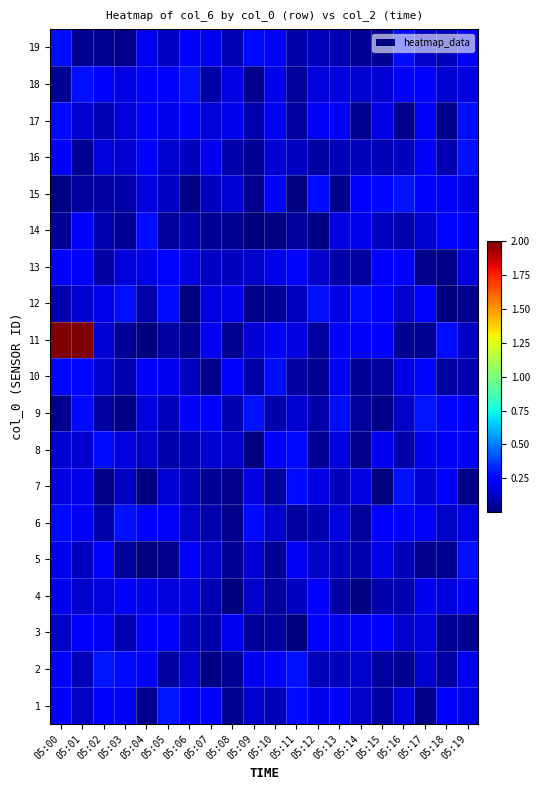

Reading left to right, extract all data points from this chart.

1: 05:00=0.2	05:01=0.1	05:02=0.3	05:03=0.2	05:04=0.0	05:05=0.3	05:06=0.2	05:07=0.2	05:08=0.0	05:09=0.1	05:10=0.1	05:11=0.3	05:12=0.2	05:13=0.2	05:14=0.1	05:15=0.1	05:16=0.2	05:17=0.0	05:18=0.2	05:19=0.2
2: 05:00=0.2	05:01=0.1	05:02=0.3	05:03=0.3	05:04=0.2	05:05=0.1	05:06=0.1	05:07=0.0	05:08=0.0	05:09=0.2	05:10=0.2	05:11=0.3	05:12=0.1	05:13=0.1	05:14=0.1	05:15=0.1	05:16=0.0	05:17=0.1	05:18=0.1	05:19=0.2
3: 05:00=0.1	05:01=0.2	05:02=0.2	05:03=0.1	05:04=0.2	05:05=0.2	05:06=0.1	05:07=0.1	05:08=0.2	05:09=0.0	05:10=0.1	05:11=0.0	05:12=0.2	05:13=0.2	05:14=0.2	05:15=0.2	05:16=0.1	05:17=0.2	05:18=0.0	05:19=0.0
4: 05:00=0.2	05:01=0.1	05:02=0.2	05:03=0.2	05:04=0.2	05:05=0.2	05:06=0.2	05:07=0.1	05:08=0.0	05:09=0.1	05:10=0.1	05:11=0.1	05:12=0.3	05:13=0.1	05:14=0.0	05:15=0.1	05:16=0.1	05:17=0.2	05:18=0.2	05:19=0.2
5: 05:00=0.2	05:01=0.1	05:02=0.2	05:03=0.1	05:04=0.0	05:05=0.0	05:06=0.2	05:07=0.1	05:08=0.0	05:09=0.2	05:10=0.0	05:11=0.2	05:12=0.1	05:13=0.1	05:14=0.1	05:15=0.2	05:16=0.1	05:17=0.0	05:18=0.0	05:19=0.3
6: 05:00=0.3	05:01=0.2	05:02=0.1	05:03=0.3	05:04=0.2	05:05=0.2	05:06=0.1	05:07=0.1	05:08=0.0	05:09=0.3	05:10=0.1	05:11=0.1	05:12=0.1	05:13=0.2	05:14=0.1	05:15=0.3	05:16=0.2	05:17=0.2	05:18=0.1	05:19=0.2
7: 05:00=0.2	05:01=0.2	05:02=0.0	05:03=0.1	05:04=0.0	05:05=0.1	05:06=0.1	05:07=0.0	05:08=0.0	05:09=0.2	05:10=0.1	05:11=0.3	05:12=0.2	05:13=0.1	05:14=0.2	05:15=0.0	05:16=0.3	05:17=0.1	05:18=0.2	05:19=0.0
8: 05:00=0.1	05:01=0.1	05:02=0.3	05:03=0.2	05:04=0.1	05:05=0.1	05:06=0.1	05:07=0.2	05:08=0.1	05:09=0.0	05:10=0.2	05:11=0.3	05:12=0.0	05:13=0.2	05:14=0.0	05:15=0.2	05:16=0.1	05:17=0.2	05:18=0.2	05:19=0.2
9: 05:00=0.0	05:01=0.3	05:02=0.1	05:03=0.0	05:04=0.2	05:05=0.1	05:06=0.2	05:07=0.2	05:08=0.1	05:09=0.3	05:10=0.1	05:11=0.2	05:12=0.1	05:13=0.3	05:14=0.0	05:15=0.0	05:16=0.1	05:17=0.3	05:18=0.3	05:19=0.2
10: 05:00=0.3	05:01=0.3	05:02=0.2	05:03=0.1	05:04=0.2	05:05=0.2	05:06=0.1	05:07=0.0	05:08=0.2	05:09=0.1	05:10=0.3	05:11=0.1	05:12=0.0	05:13=0.2	05:14=0.0	05:15=0.1	05:16=0.2	05:17=0.3	05:18=0.1	05:19=0.1
11: 05:00=2.0	05:01=2.0	05:02=0.2	05:03=0.0	05:04=0.0	05:05=0.1	05:06=0.0	05:07=0.2	05:08=0.0	05:09=0.2	05:10=0.2	05:11=0.2	05:12=0.1	05:13=0.2	05:14=0.2	05:15=0.2	05:16=0.0	05:17=0.0	05:18=0.3	05:19=0.1
12: 05:00=0.1	05:01=0.1	05:02=0.2	05:03=0.3	05:04=0.1	05:05=0.3	05:06=0.0	05:07=0.2	05:08=0.2	05:09=0.0	05:10=0.0	05:11=0.1	05:12=0.3	05:13=0.2	05:14=0.3	05:15=0.2	05:16=0.1	05:17=0.2	05:18=0.0	05:19=0.0
13: 05:00=0.2	05:01=0.2	05:02=0.1	05:03=0.2	05:04=0.2	05:05=0.3	05:06=0.2	05:07=0.1	05:08=0.1	05:09=0.1	05:10=0.2	05:11=0.3	05:12=0.1	05:13=0.1	05:14=0.1	05:15=0.2	05:16=0.2	05:17=0.0	05:18=0.0	05:19=0.2
14: 05:00=0.0	05:01=0.2	05:02=0.1	05:03=0.0	05:04=0.3	05:05=0.0	05:06=0.1	05:07=0.0	05:08=0.0	05:09=0.0	05:10=0.0	05:11=0.1	05:12=0.0	05:13=0.2	05:14=0.2	05:15=0.1	05:16=0.1	05:17=0.2	05:18=0.3	05:19=0.3
15: 05:00=0.0	05:01=0.1	05:02=0.1	05:03=0.1	05:04=0.2	05:05=0.1	05:06=0.0	05:07=0.1	05:08=0.2	05:09=0.0	05:10=0.3	05:11=0.0	05:12=0.3	05:13=0.0	05:14=0.3	05:15=0.3	05:16=0.3	05:17=0.2	05:18=0.2	05:19=0.2
16: 05:00=0.2	05:01=0.0	05:02=0.2	05:03=0.2	05:04=0.3	05:05=0.1	05:06=0.1	05:07=0.2	05:08=0.1	05:09=0.0	05:10=0.1	05:11=0.1	05:12=0.1	05:13=0.1	05:14=0.1	05:15=0.1	05:16=0.1	05:17=0.2	05:18=0.1	05:19=0.3
17: 05:00=0.3	05:01=0.1	05:02=0.1	05:03=0.2	05:04=0.3	05:05=0.2	05:06=0.2	05:07=0.2	05:08=0.2	05:09=0.1	05:10=0.2	05:11=0.1	05:12=0.2	05:13=0.3	05:14=0.0	05:15=0.2	05:16=0.0	05:17=0.2	05:18=0.0	05:19=0.3
18: 05:00=0.0	05:01=0.3	05:02=0.2	05:03=0.2	05:04=0.2	05:05=0.2	05:06=0.3	05:07=0.1	05:08=0.2	05:09=0.0	05:10=0.2	05:11=0.1	05:12=0.2	05:13=0.2	05:14=0.1	05:15=0.2	05:16=0.2	05:17=0.2	05:18=0.1	05:19=0.2
19: 05:00=0.3	05:01=0.0	05:02=0.0	05:03=0.0	05:04=0.2	05:05=0.1	05:06=0.2	05:07=0.2	05:08=0.1	05:09=0.3	05:10=0.2	05:11=0.1	05:12=0.1	05:13=0.1	05:14=0.0	05:15=0.0	05:16=0.3	05:17=0.1	05:18=0.1	05:19=0.2